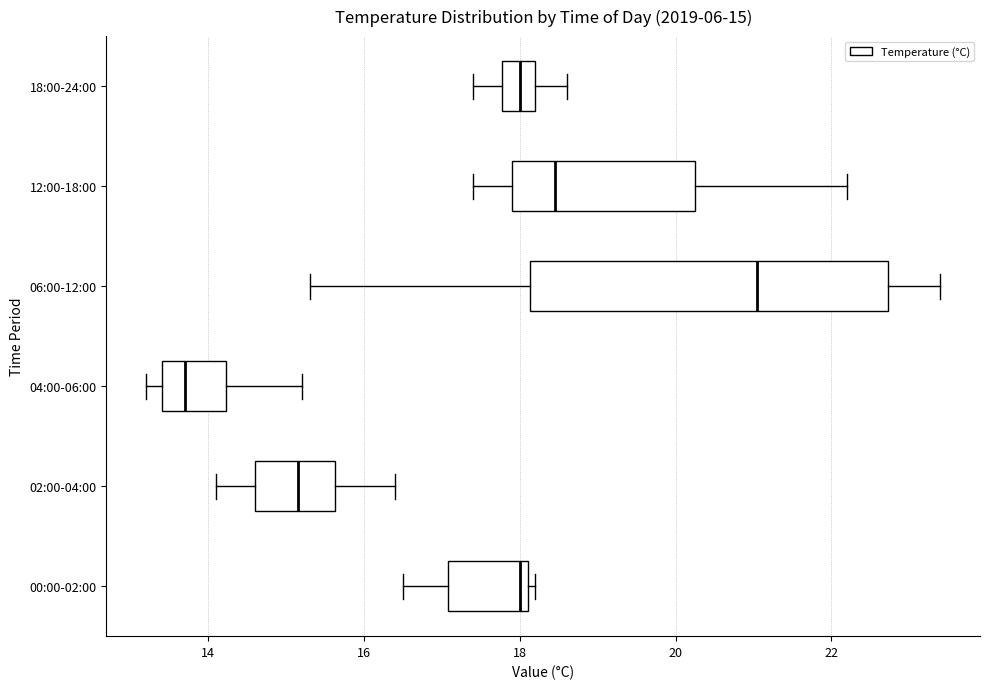

Which box has the furthest to the left median line?

04:00-06:00